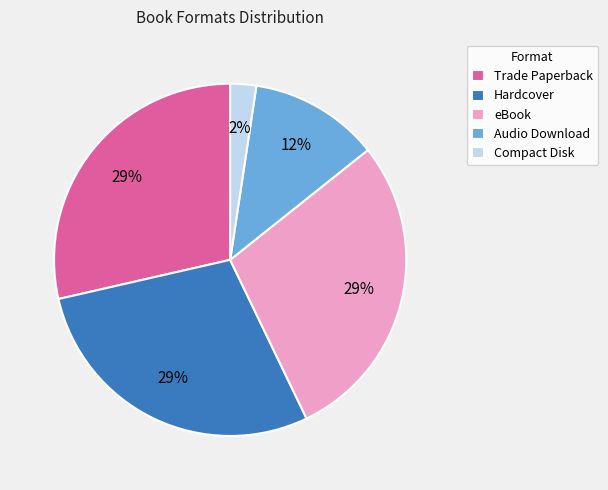

Is the sum of eBook and Compact Disk greater than half?

No